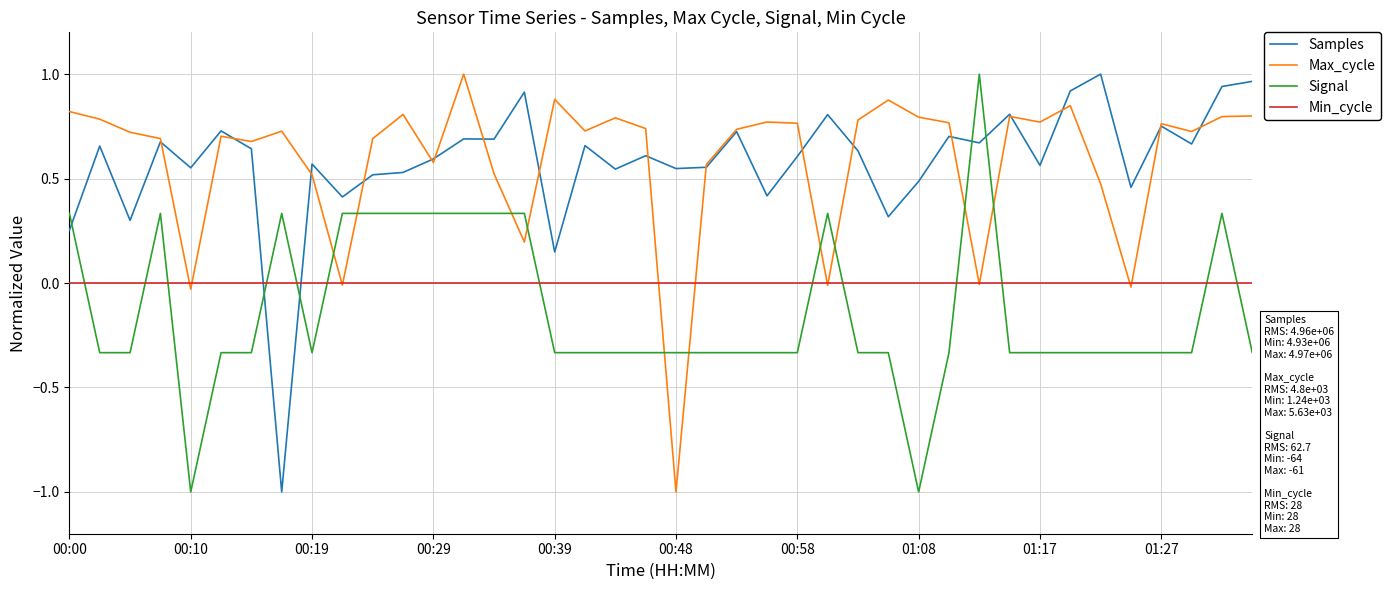

What is the minimum value shown in the chart?

-1.0